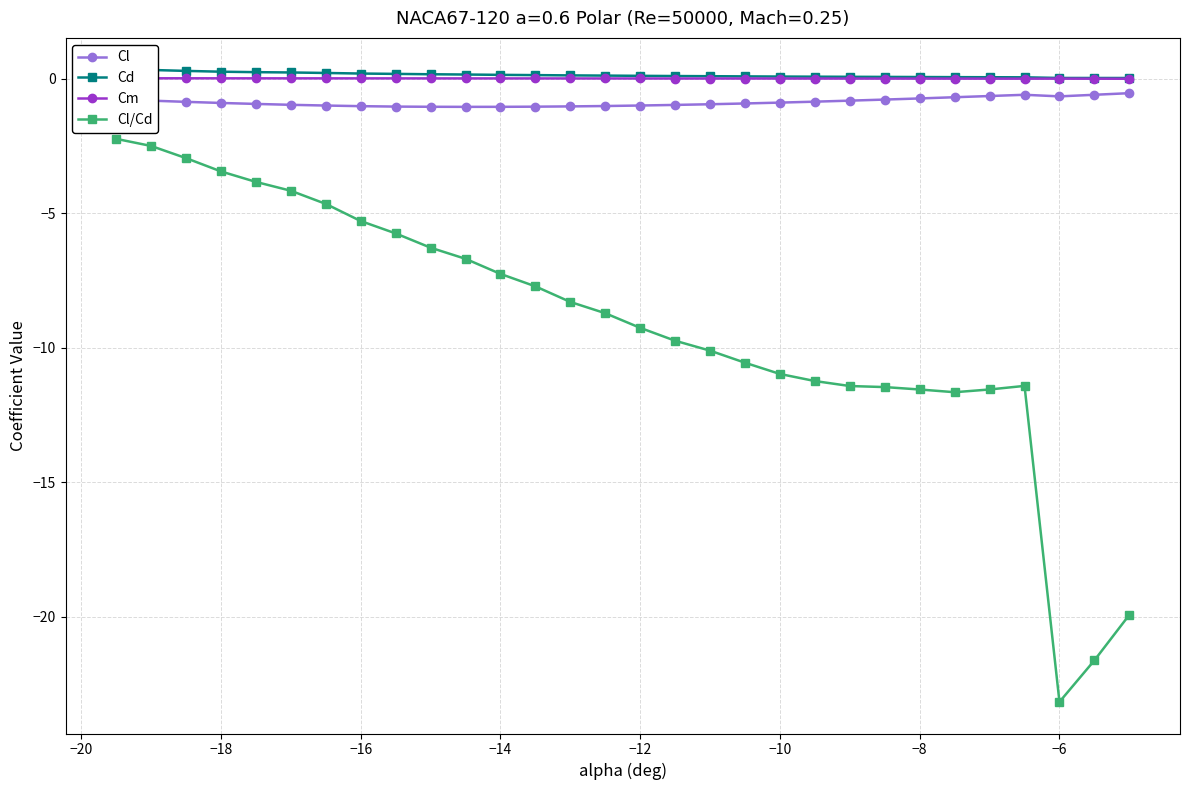

True or false: Cl/Cd has more than 0 points higher than both neighbors.

True